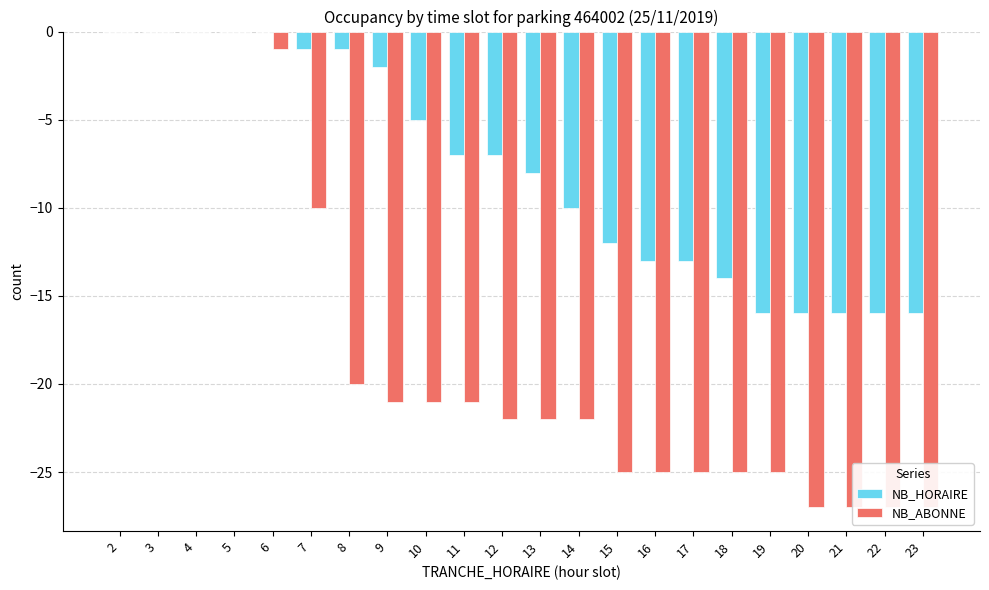

Which has a higher value, 3 or 14?

3